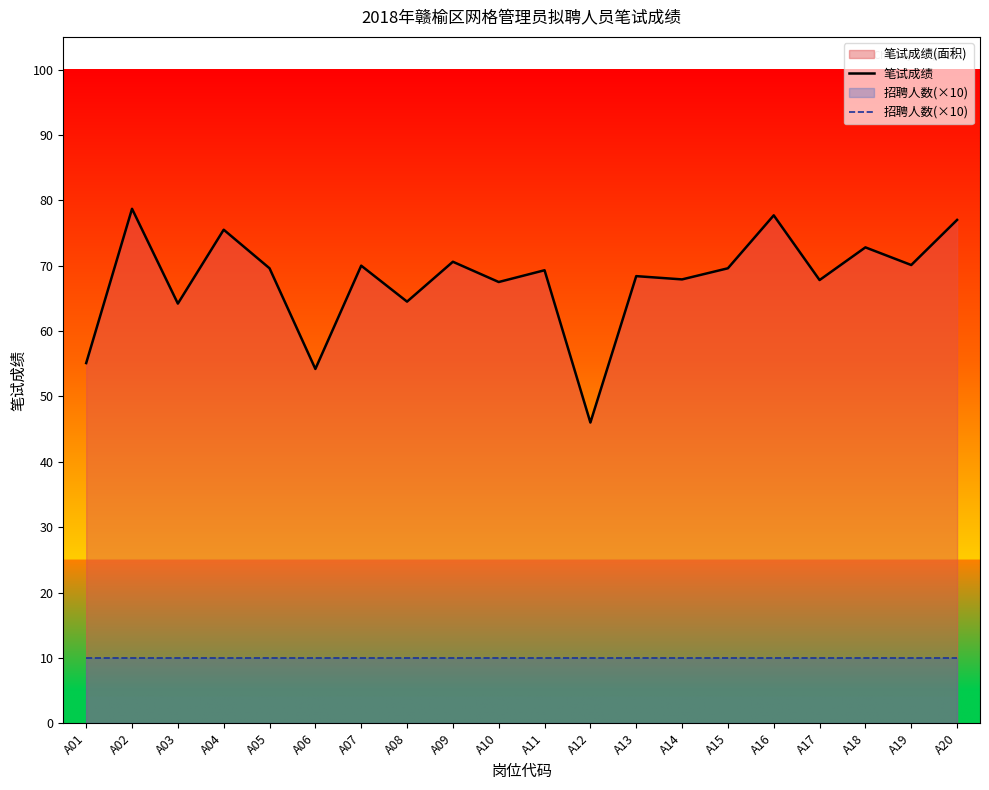

At which label does 笔试成绩 first exceed 69?

A02